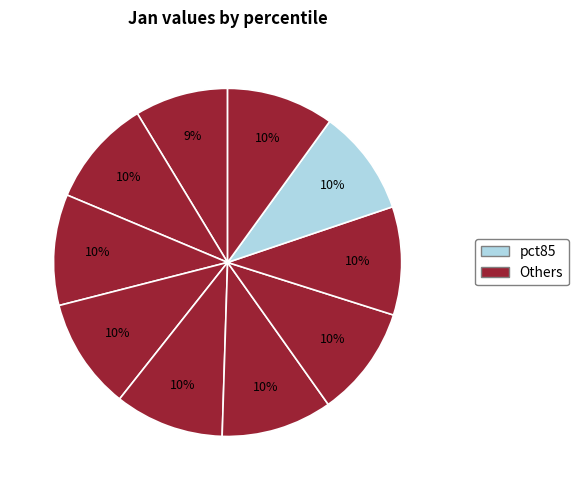

Rank the categories by value from lowest to highest.

pct05, pct85, pct95, pct15, pct75, pct45, pct65, pct25, pct55, pct35